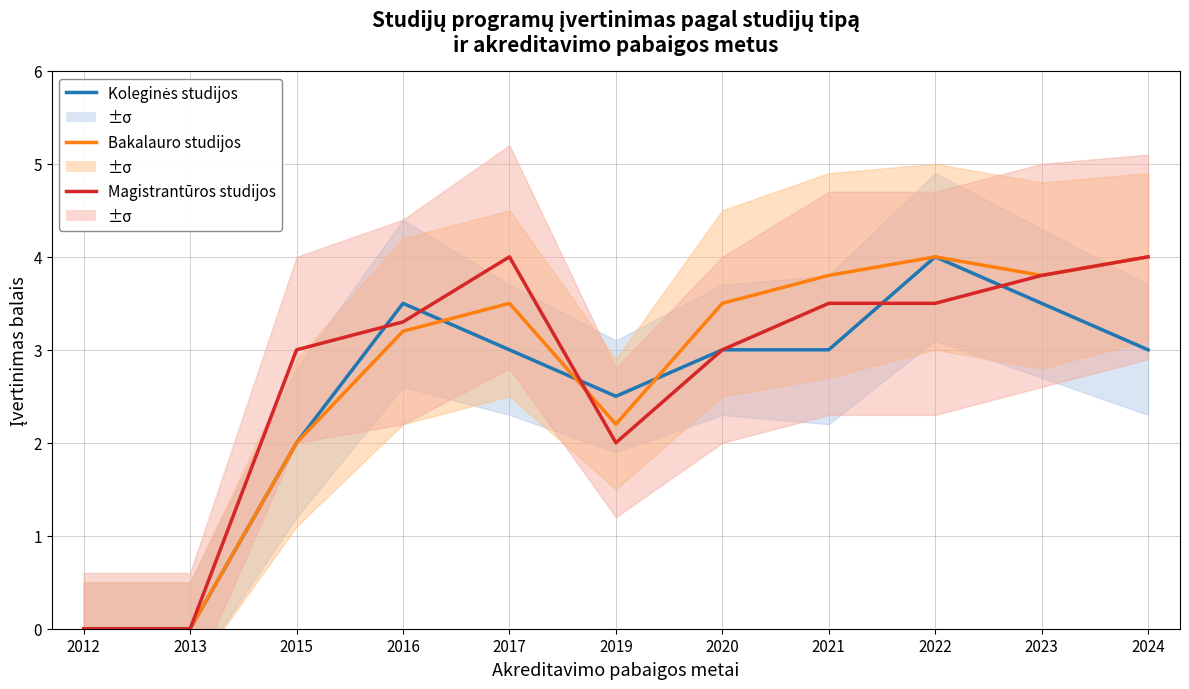

What is the maximum value for Koleginės studijos?

4.0